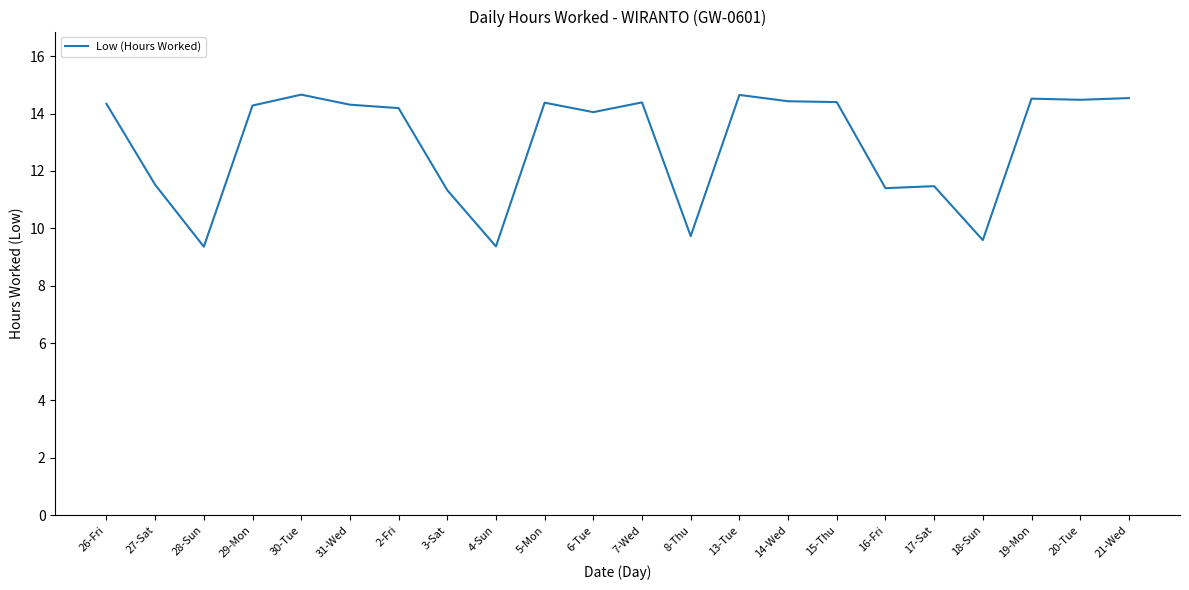

What is the sum of all values?

285.4